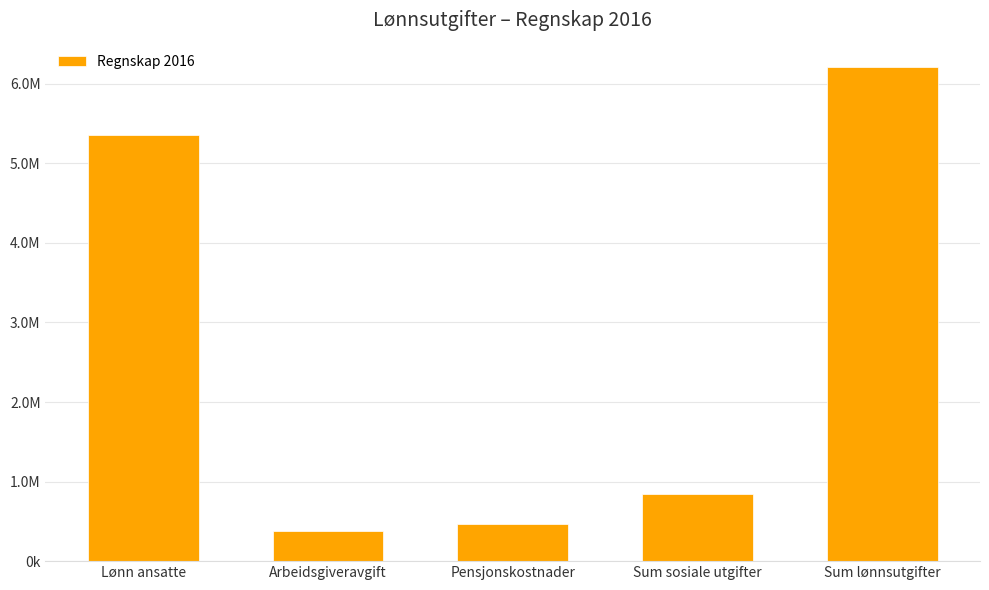

At which label does the data first exceed 847499?

Lønn ansatte